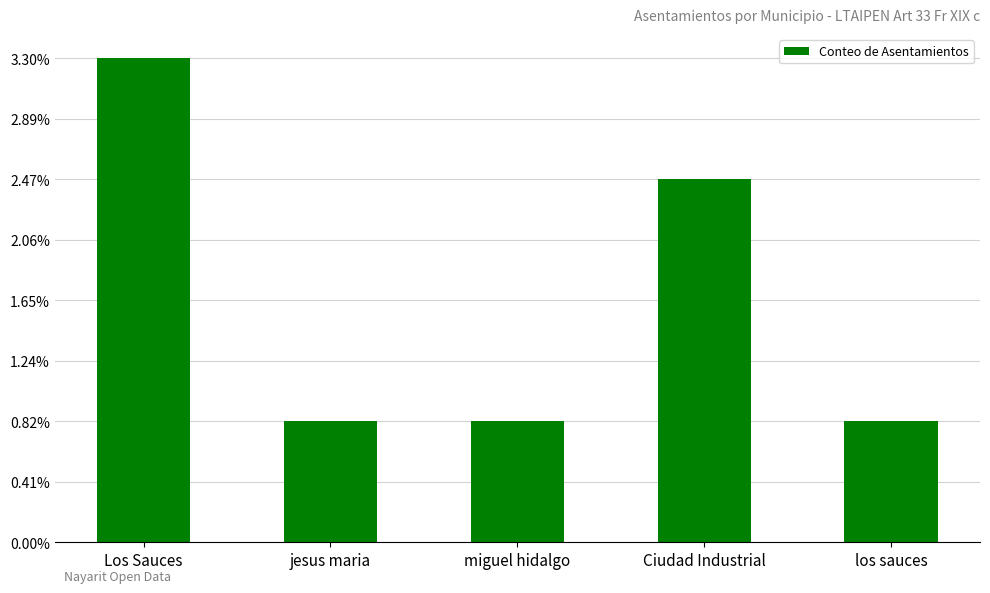

The value at los sauces is 0. True or false?

False